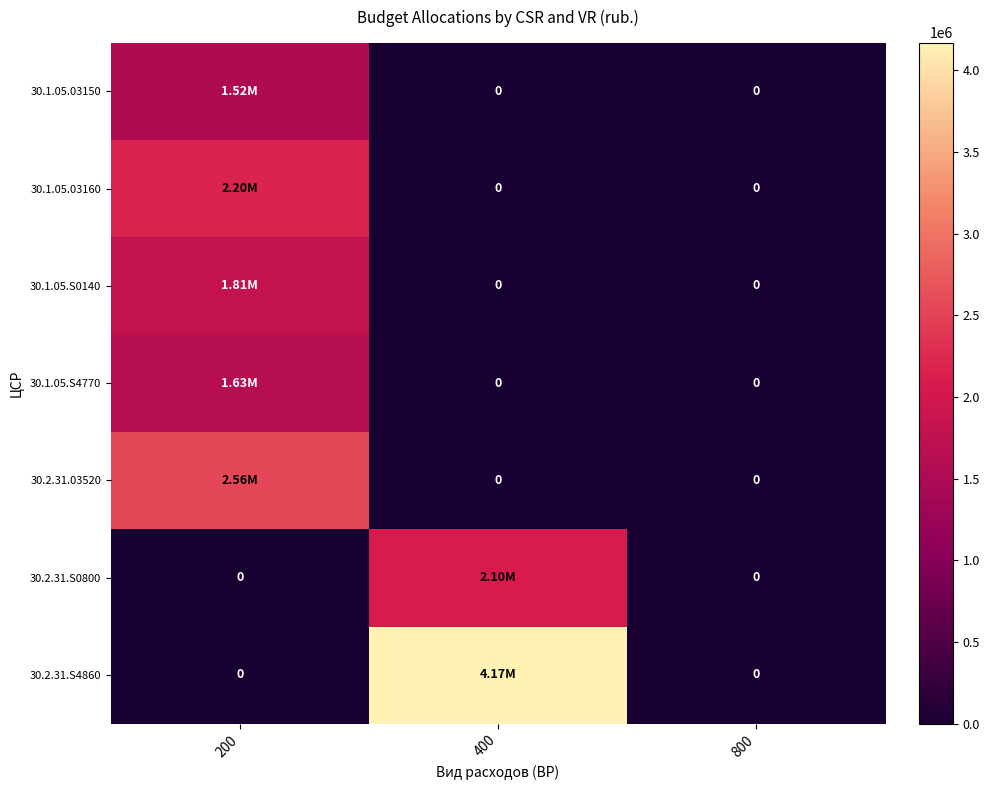

The 30.2.31.03520 series shows 0.0 at 400. True or false?

True